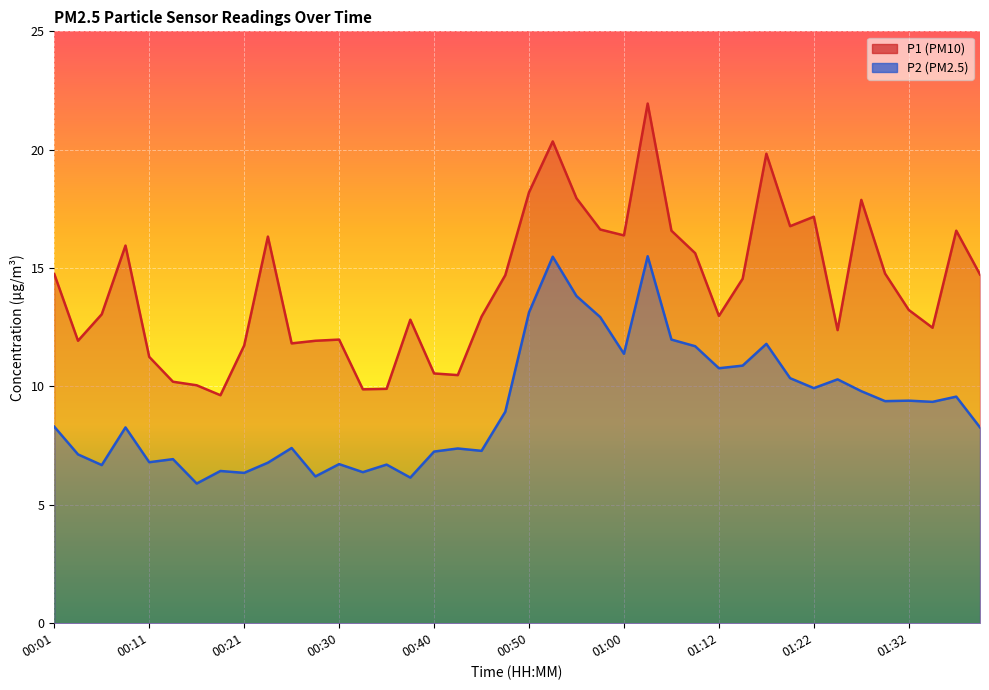

Which series changed the most between 00:01 and 01:37?

P1